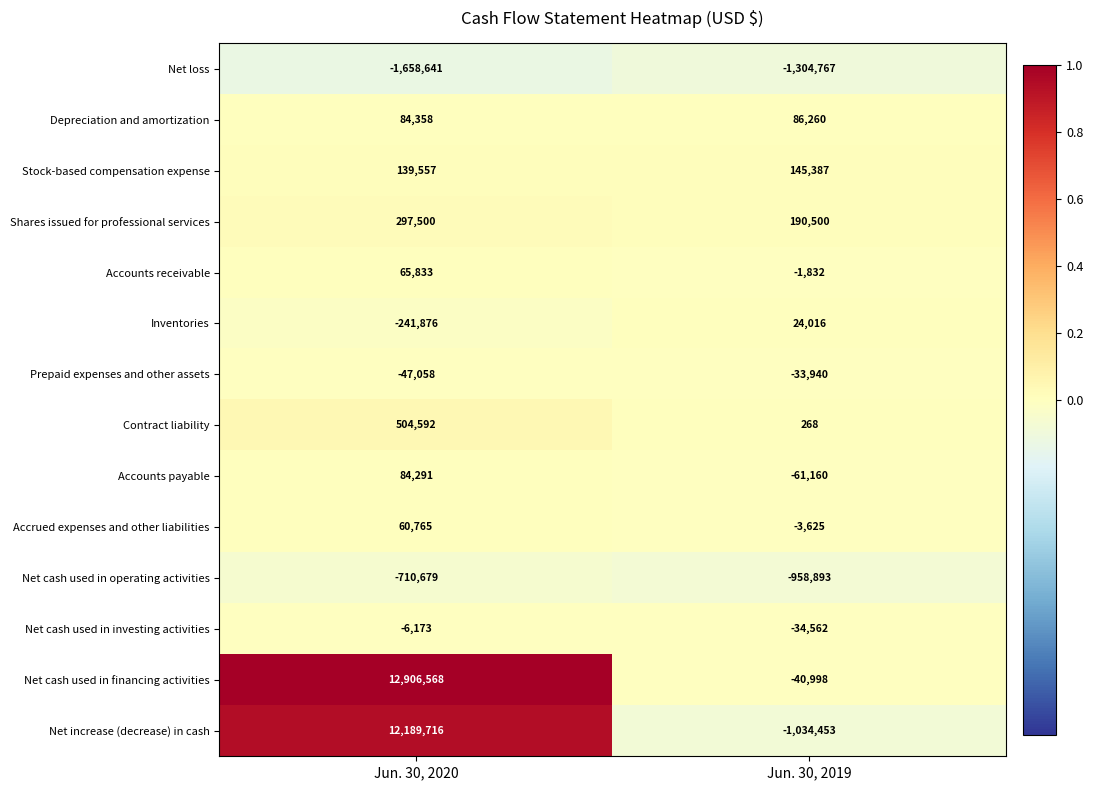

Rank the series by their maximum value, from lowest to highest.

Net loss, Net cash used in operating activities, Prepaid expenses and other assets, Net cash used in investing activities, Inventories, Accrued expenses and other liabilities, Accounts receivable, Accounts payable, Depreciation and amortization, Stock-based compensation expense, Shares issued for professional services, Contract liability, Net increase (decrease) in cash, Net cash used in financing activities